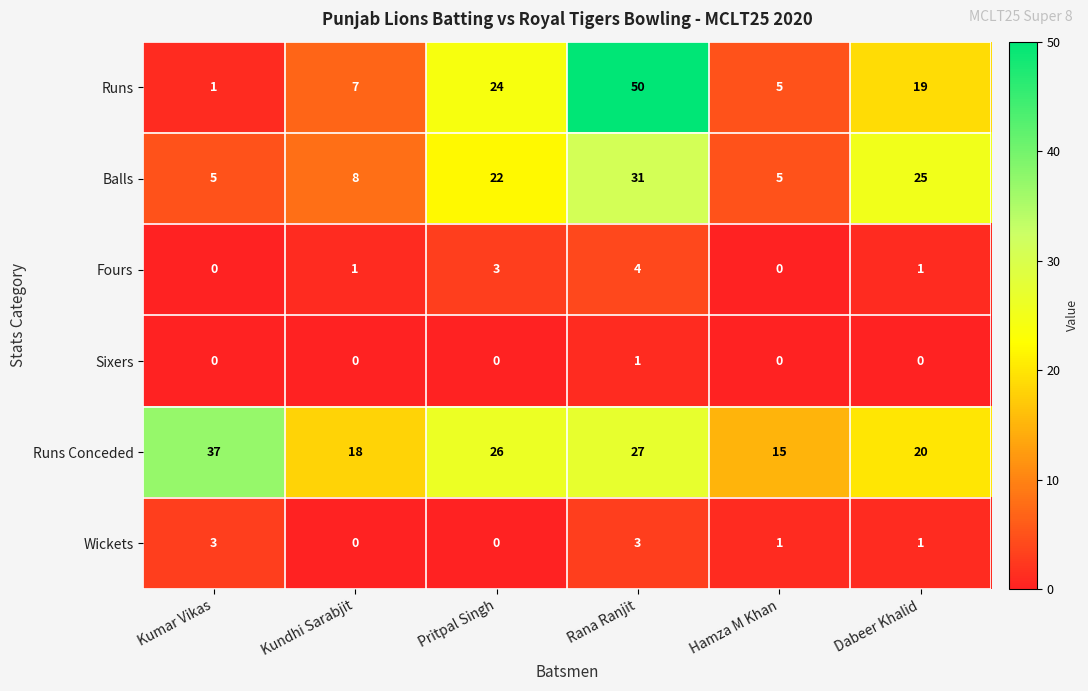

The Balls series shows 55 at Rana Ranjit. True or false?

False